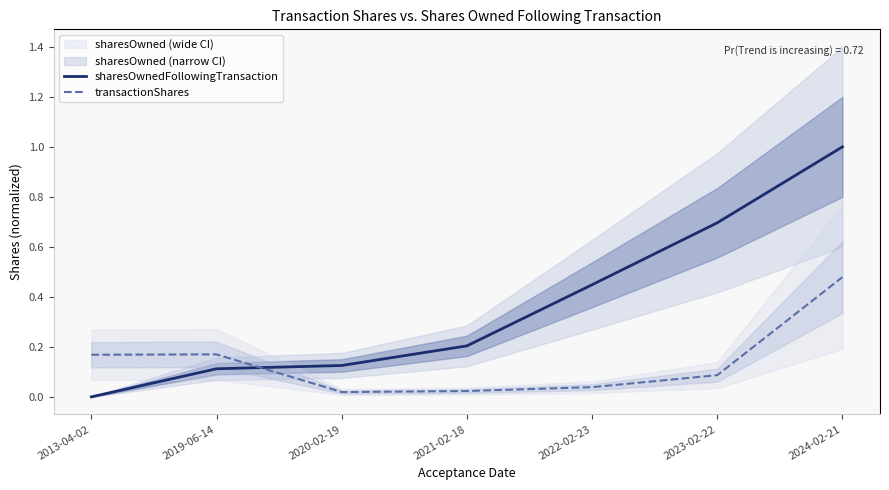

Rank the categories by transactionShares value from lowest to highest.

2020-02-19, 2021-02-18, 2022-02-23, 2023-02-22, 2013-04-02, 2019-06-14, 2024-02-21